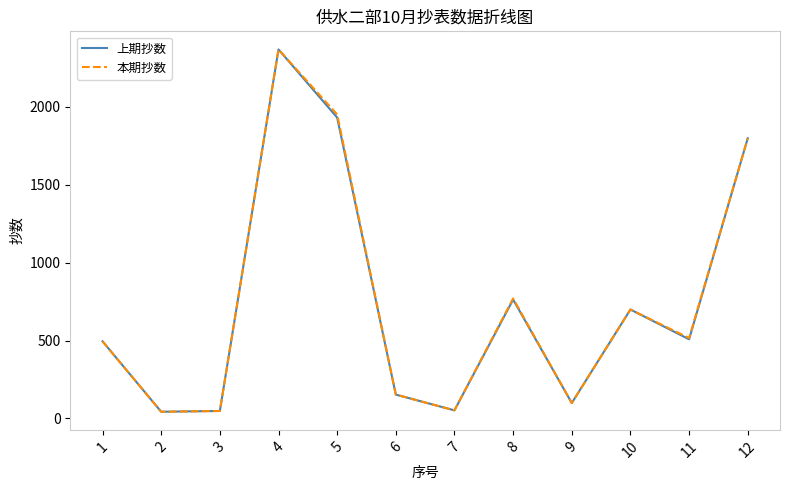

What is the total value across all series at 5?

3882